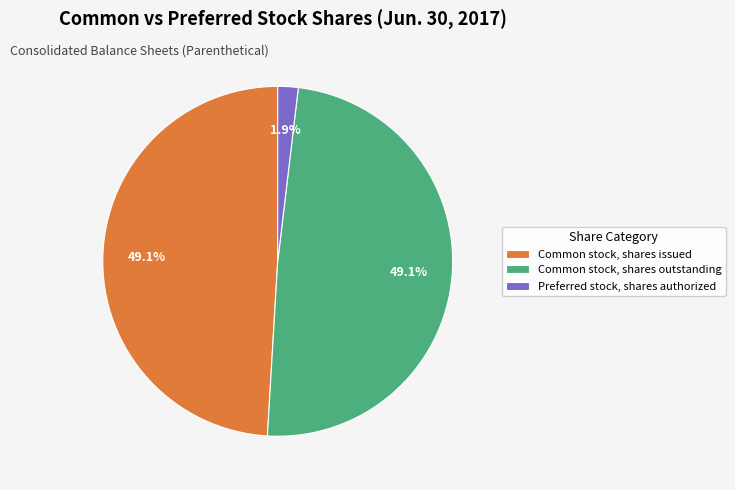

Combined, do Common stock, shares issued and Preferred stock, shares authorized account for over 50%?

Yes